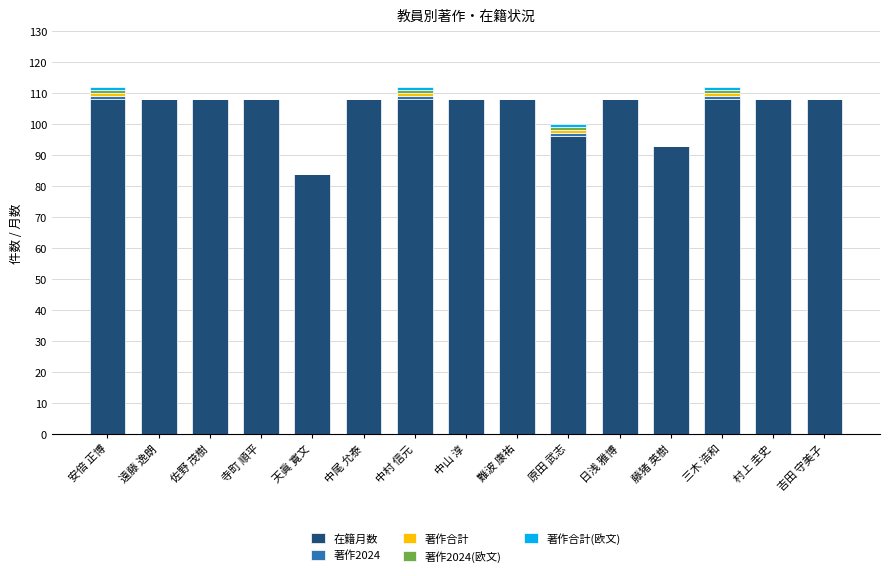

What is the maximum value for 在籍月数?

108